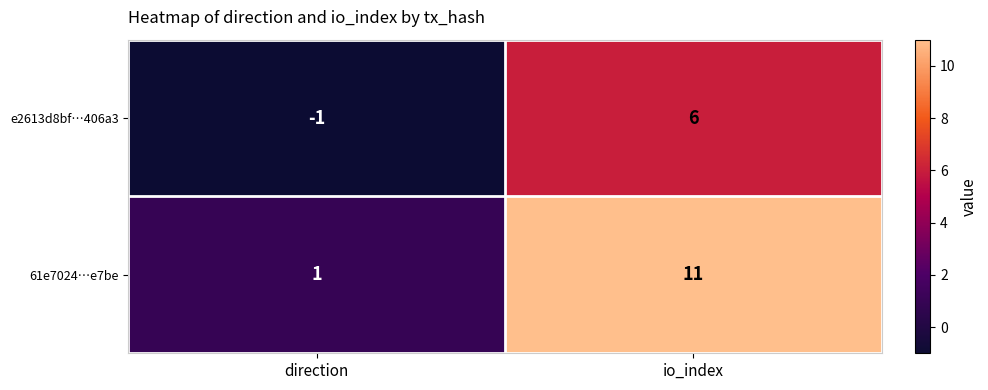

List the series in order of their peak value, lowest first.

e2613d8bf…406a3, 61e7024…e7be